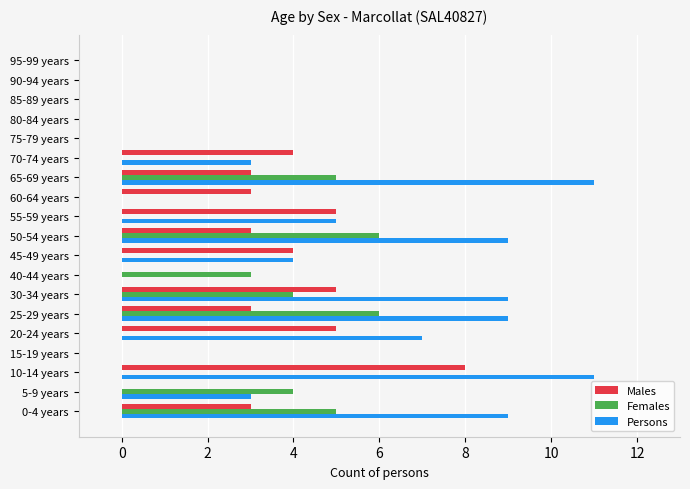

The value of Males at 5-9 years is 0. True or false?

True